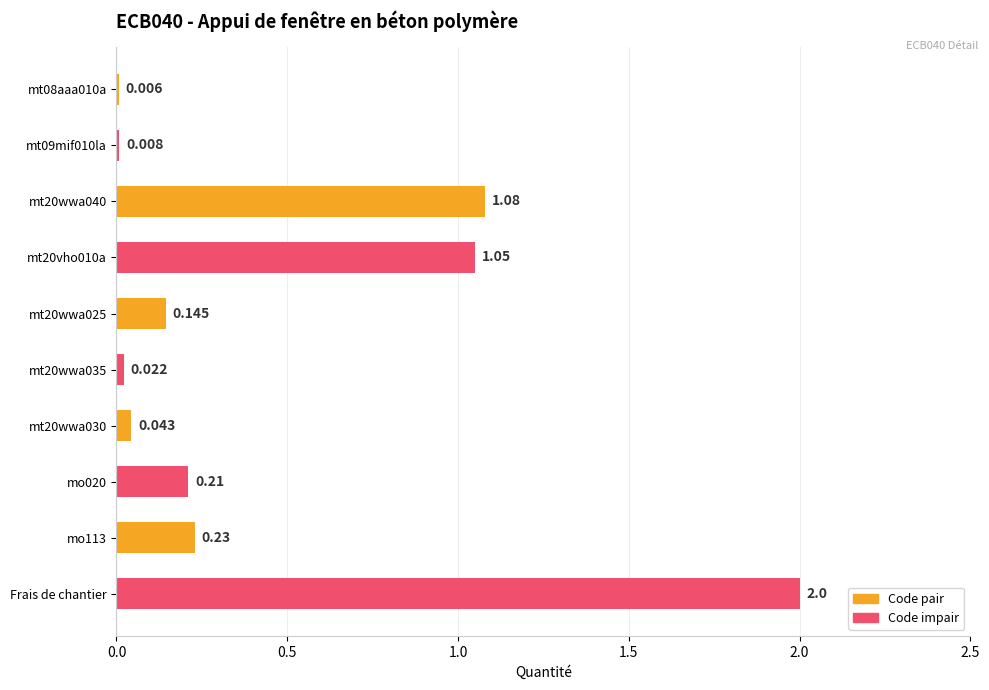

Rank the categories by value from lowest to highest.

mt08aaa010a, mt09mif010la, mt20wwa035, mt20wwa030, mt20wwa025, mo020, mo113, mt20vho010a, mt20wwa040, Frais de chantier